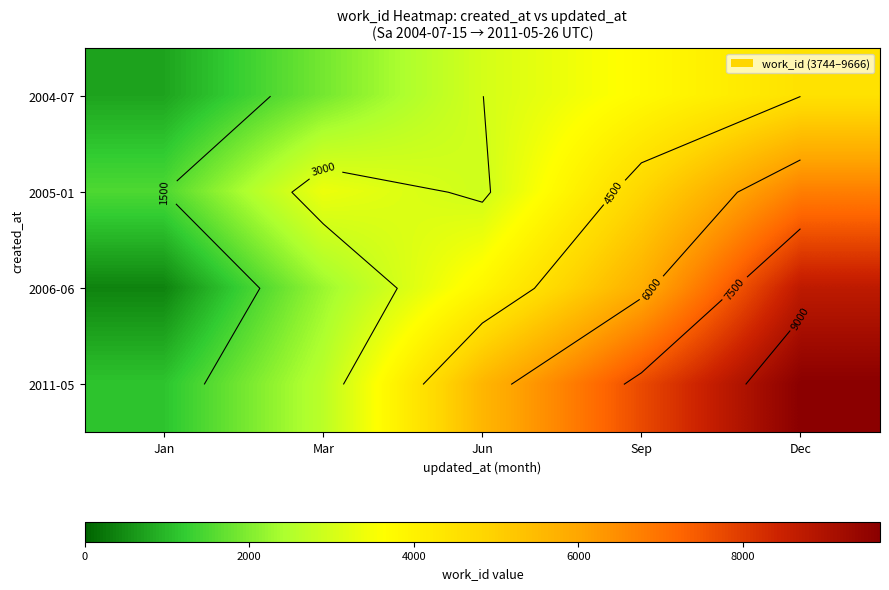

Rank the categories by 2004-07 value from lowest to highest.

Jan, Mar, Jun, Sep, Dec